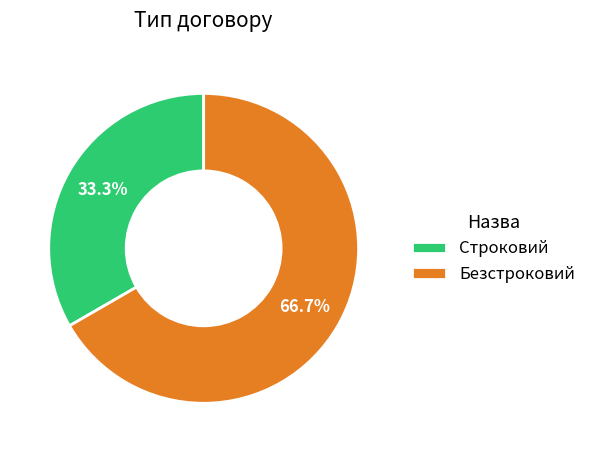

What is the smallest slice in the pie chart?

Строковий